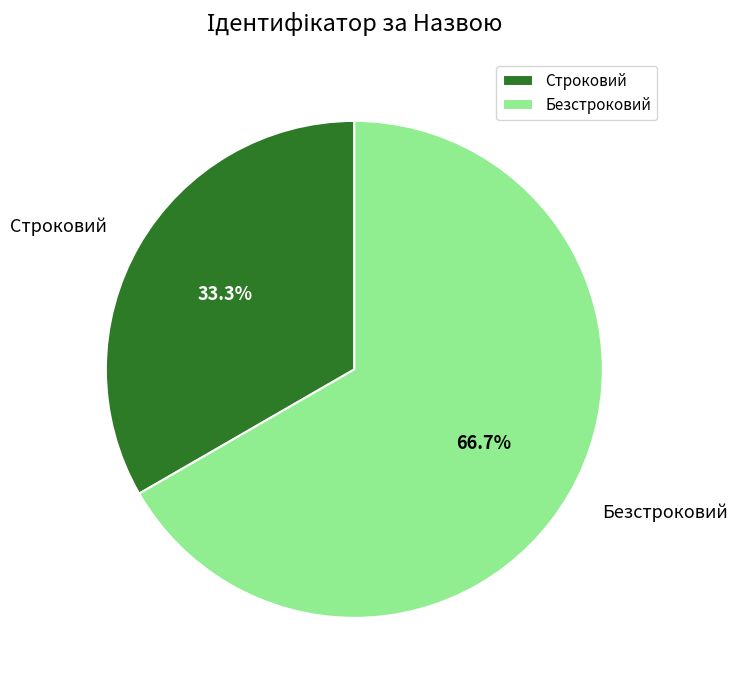

Count the number of slices in the pie.

2